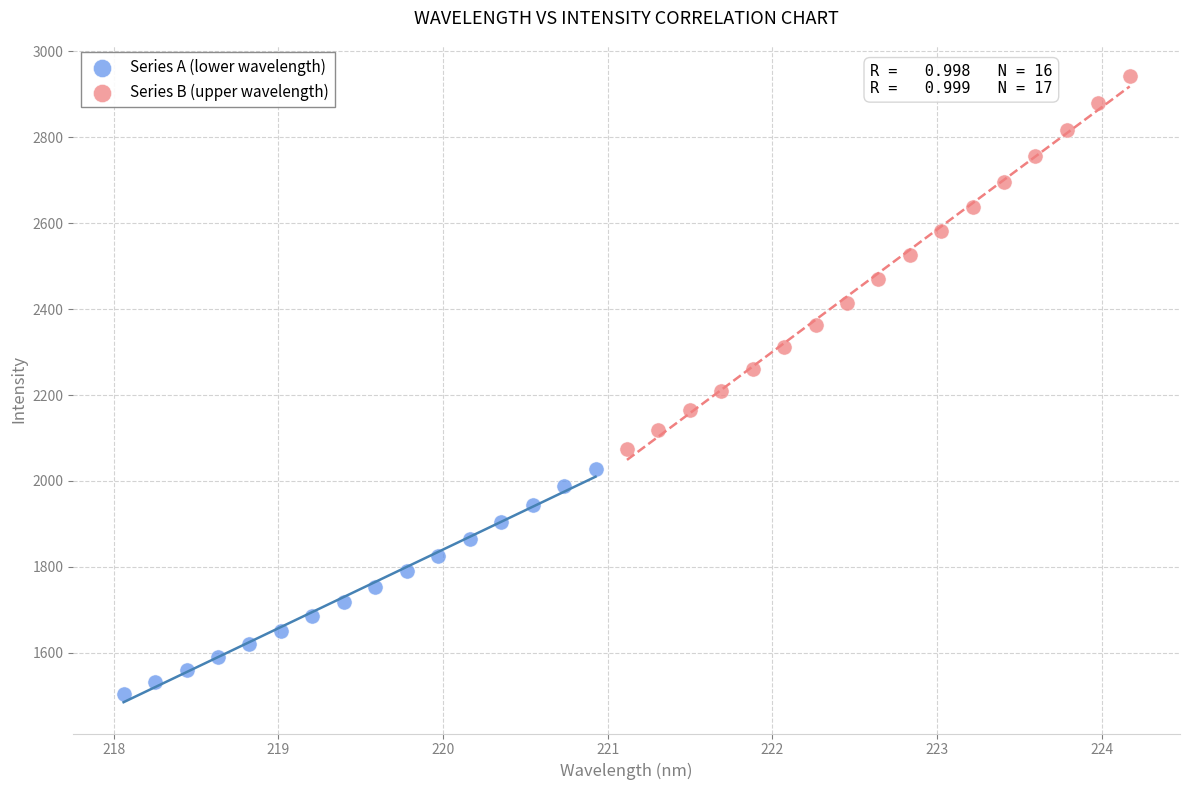

Which series has the largest Y range (max minus min)?

Series B (upper wavelength)